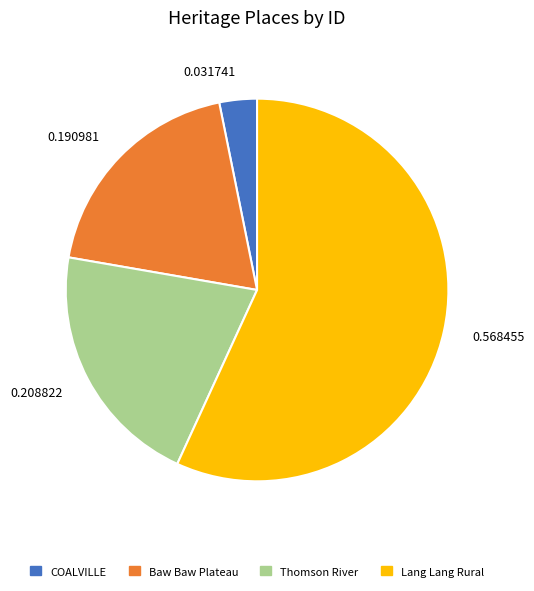

Between 0.031741 and 0.208822, which is larger?

0.208822